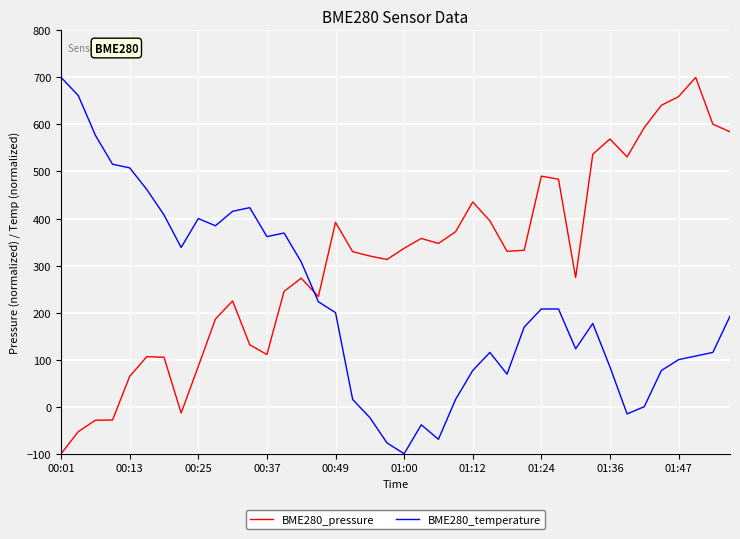

Which series has the largest total across all categories?

BME280_pressure